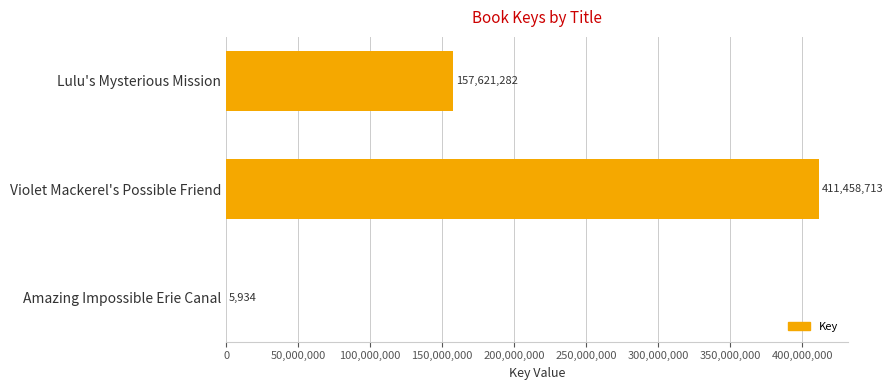

Count the number of data series in this chart.

1